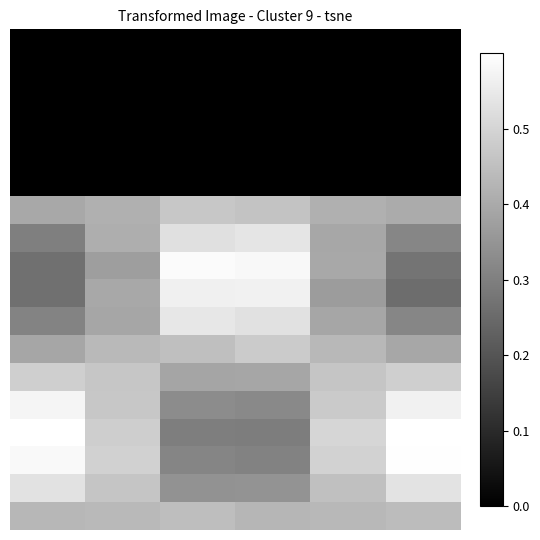

How many series are shown in this chart?

18